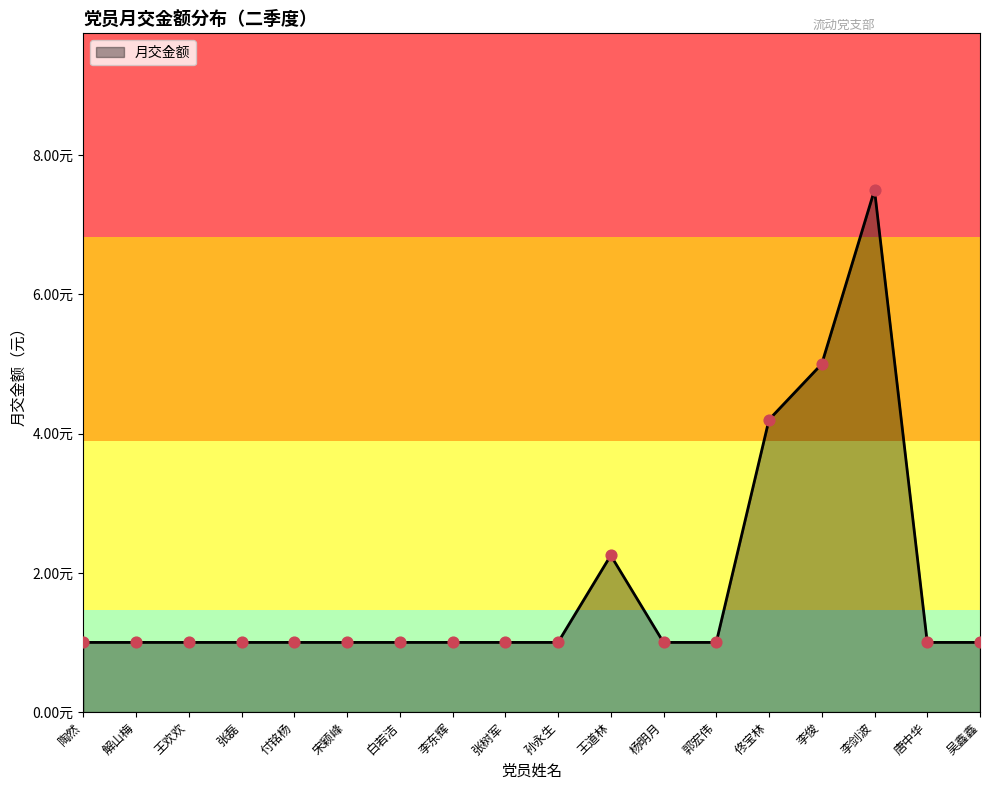

What is the change in value from 佟宝林 to 唐中华?

-3.2